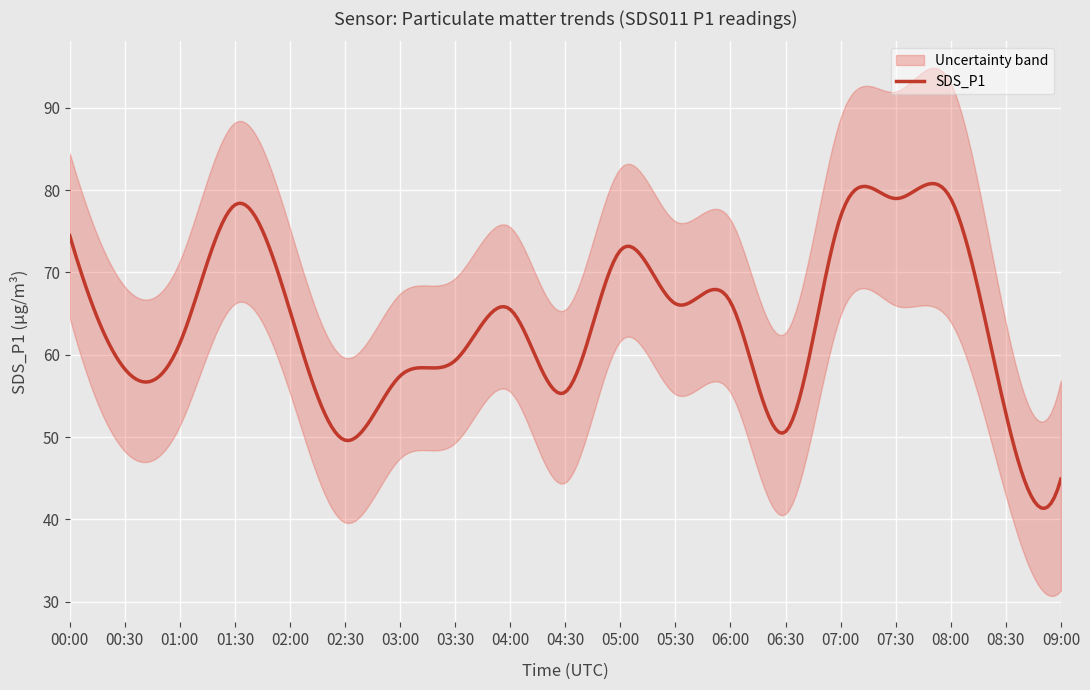

What is the sum of all SDS_P1 values?

19161.3